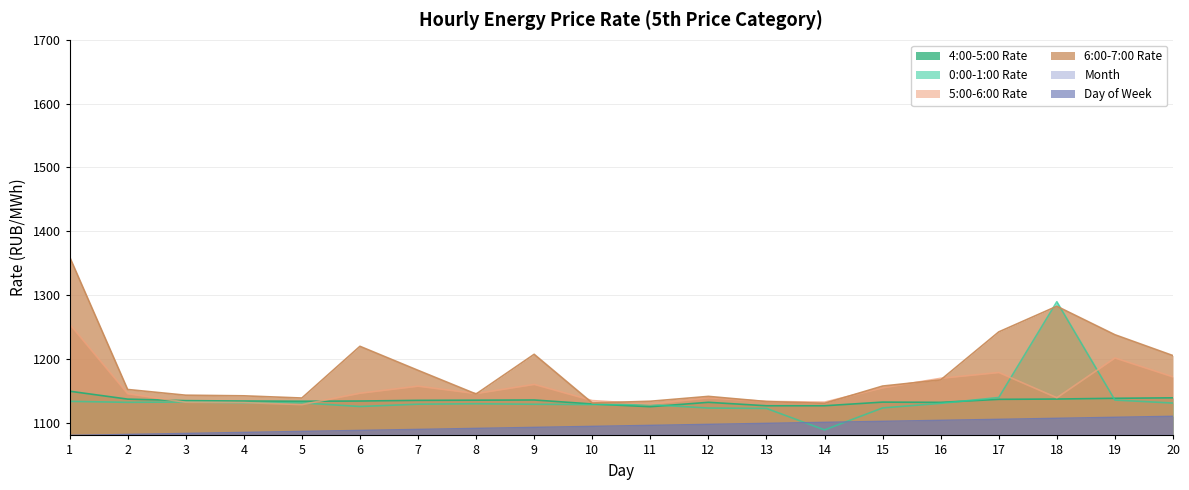

What is the value of the col_1 point at the 18th from the left?

1289.6